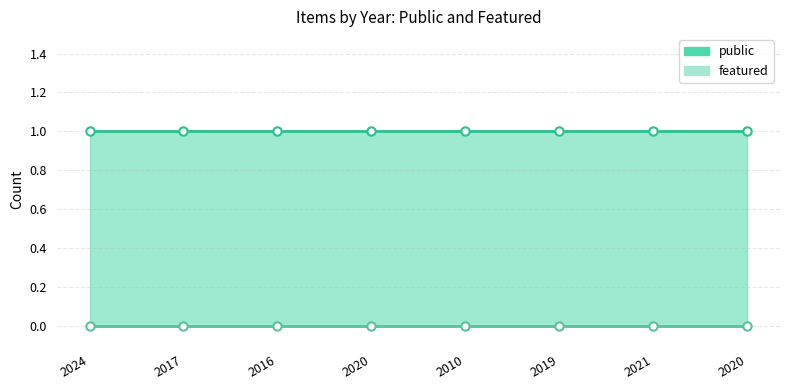

How many series are shown in this chart?

2